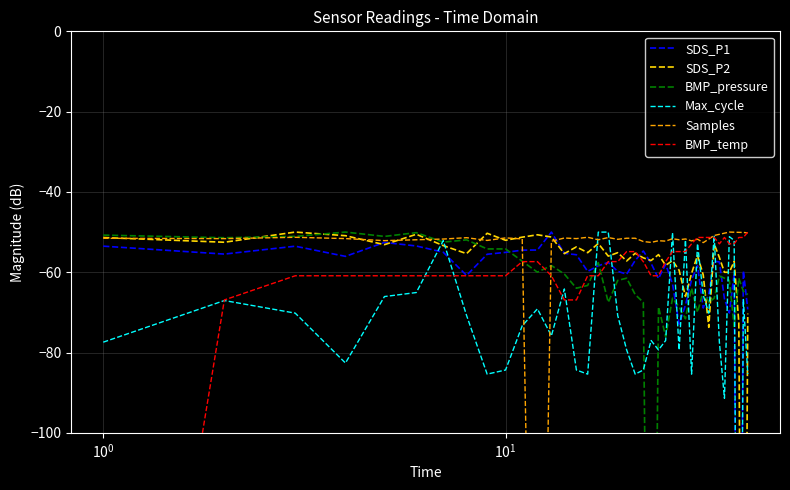

The BMP_pressure series shows -107.0 at 35. True or false?

False